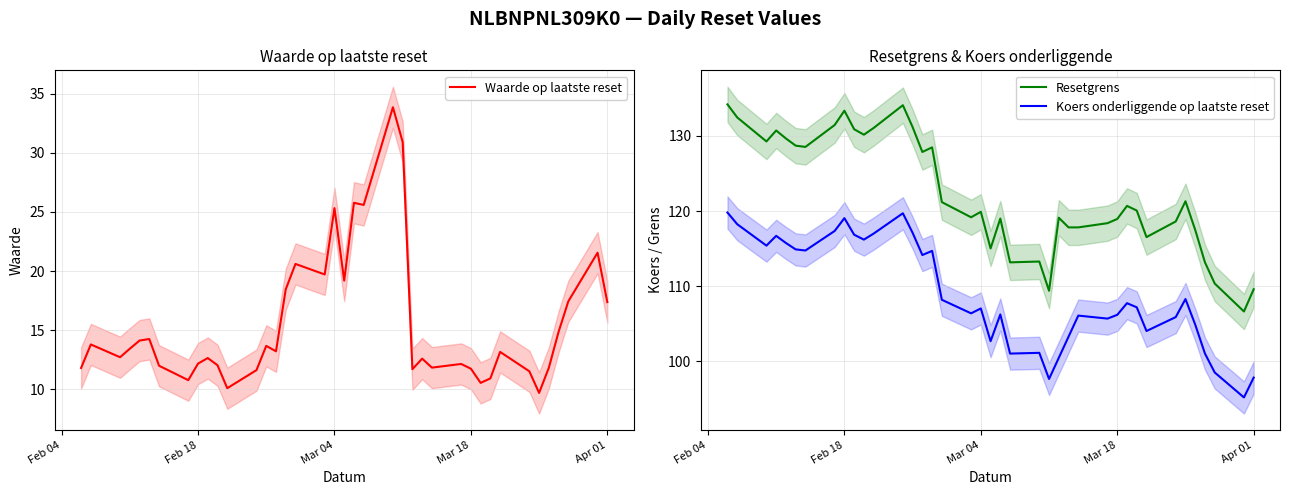

Which series has the largest total across all categories?

Resetgrens